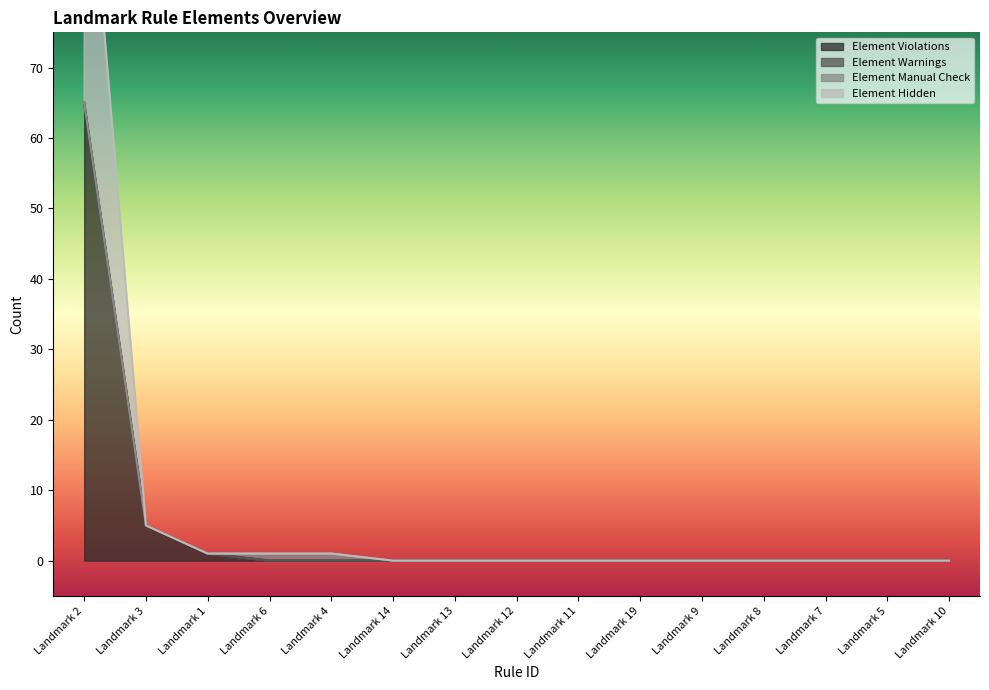

The value of Element Violations at Landmark 9 is 0. True or false?

True